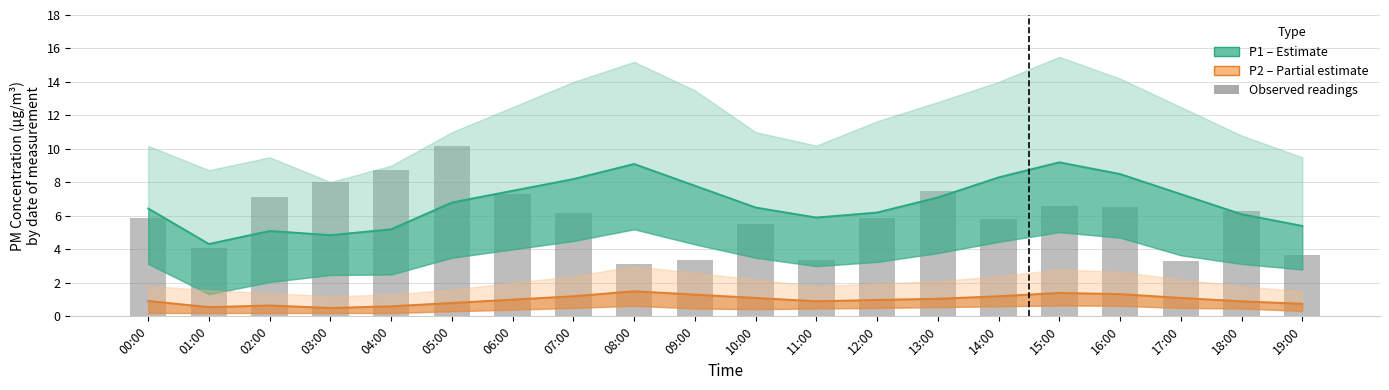

How many values are below 6?

10